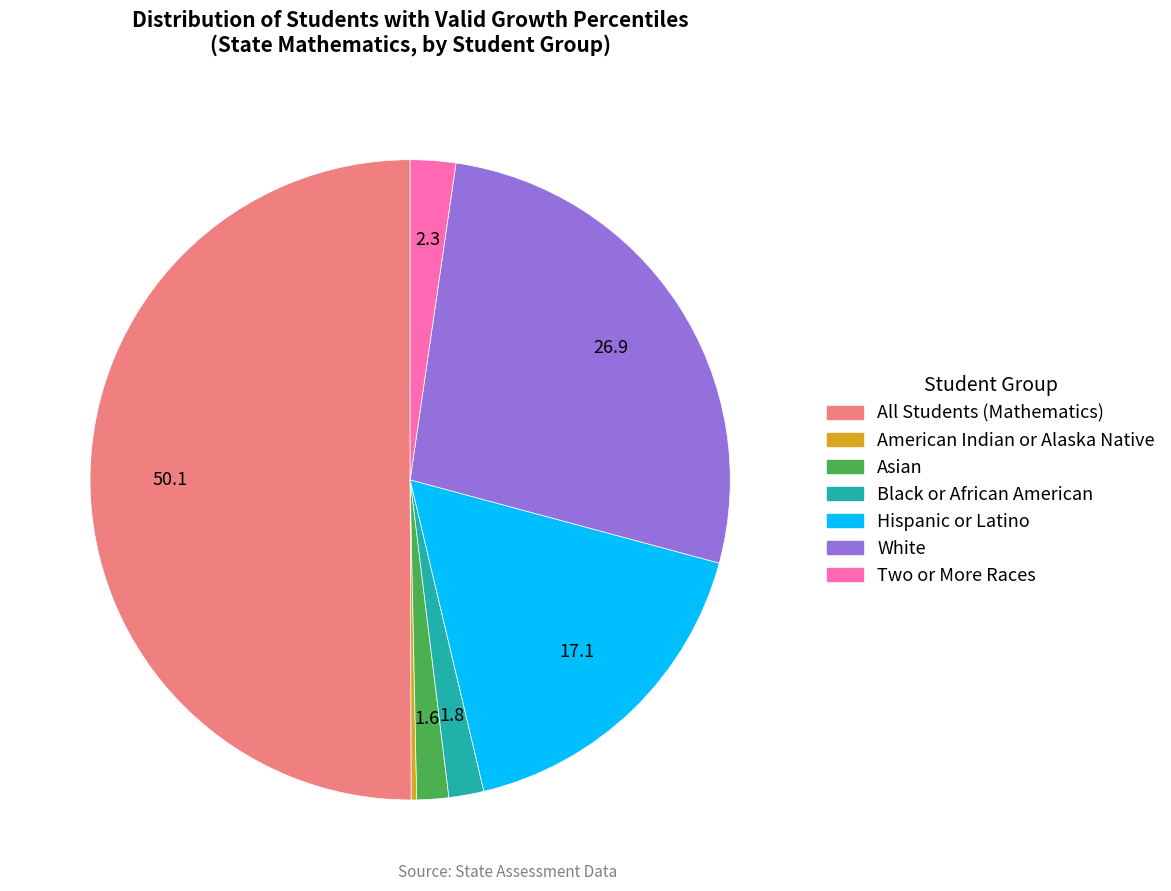

Which category has the biggest portion of the pie?

All Students (Mathematics)